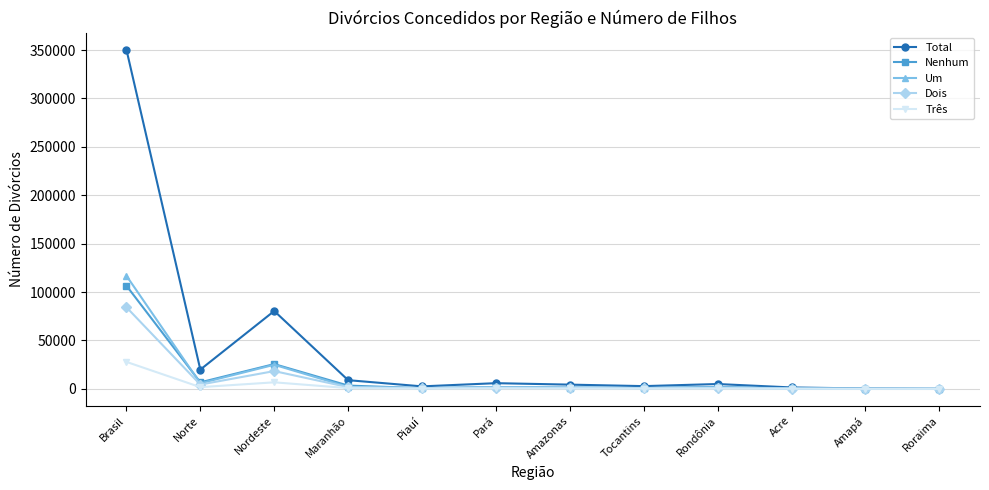

What is the difference between the Total values at Norte and Nordeste?

60534